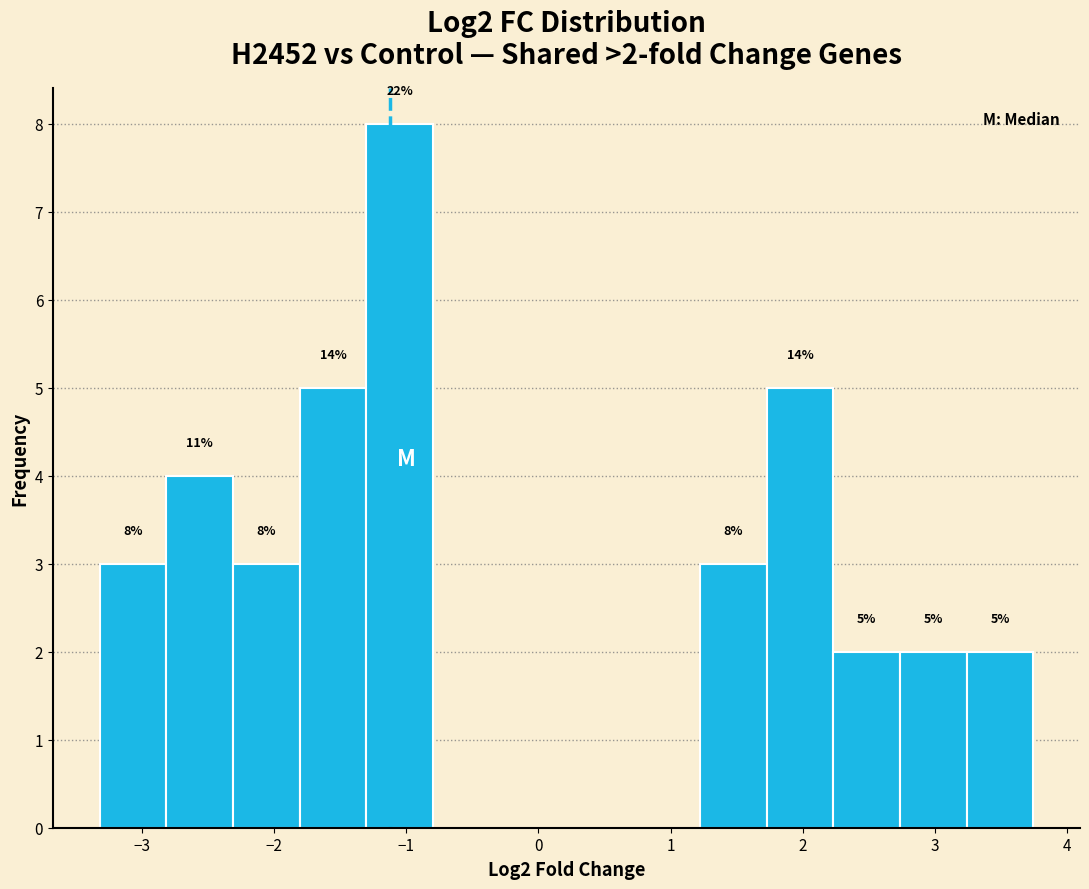

Which range on the x-axis has the tallest bar?

-1.3 to -0.8